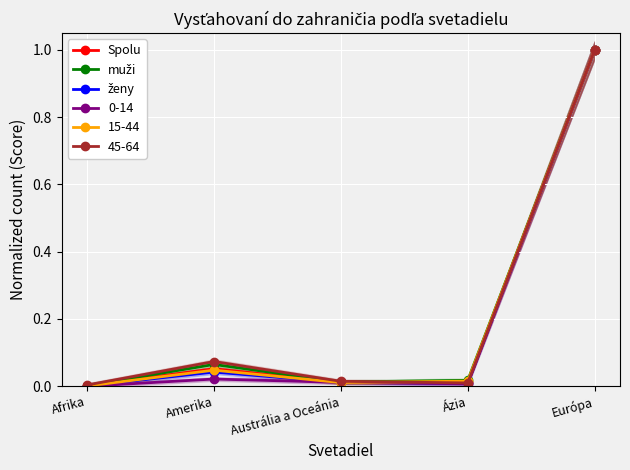

Which category has the lowest value in the Spolu series?

Afrika